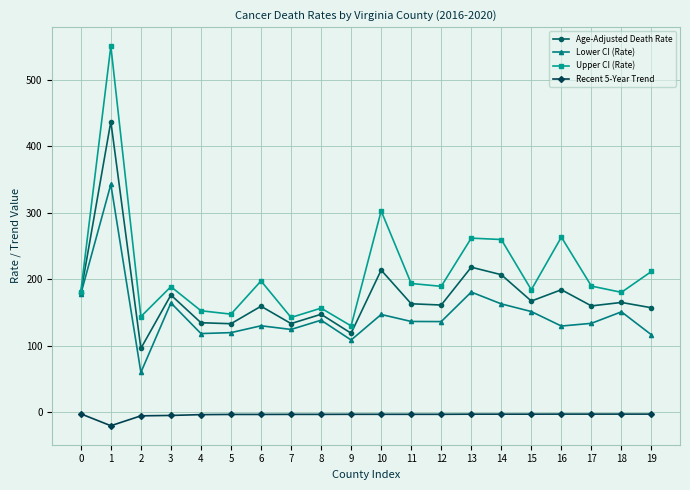

What is the minimum value for Lower CI (Rate)?

60.2